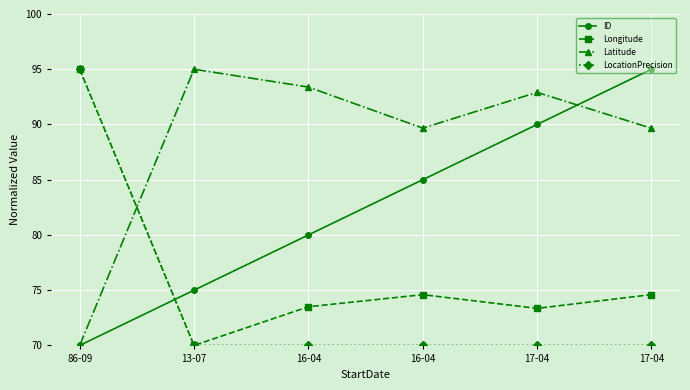

List the labels in order of LocationPrecision value, smallest first.

13-07, 16-04, 16-04, 17-04, 17-04, 86-09